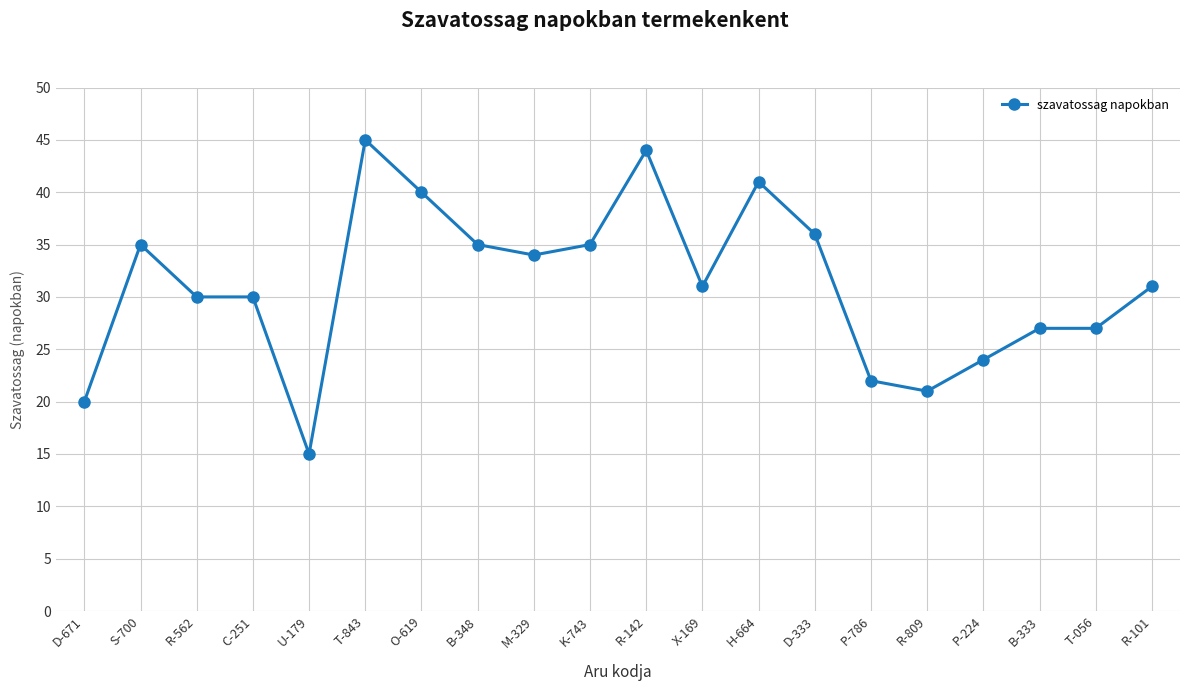

What is the difference between the maximum and minimum values?

30